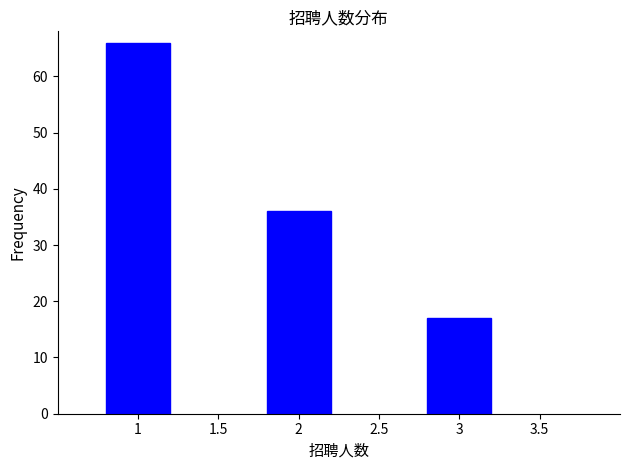

Reading right to left, transcribe all the data shown in this chart.

3=17	2=36	1=66